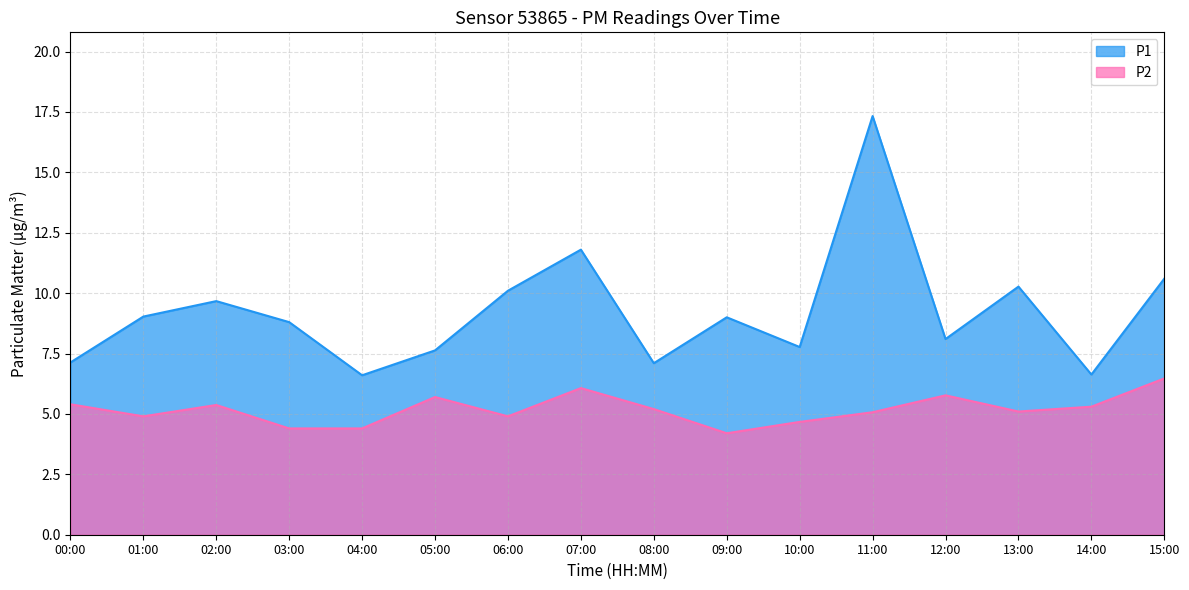

At which category does P1 reach its first local peak?

02:00